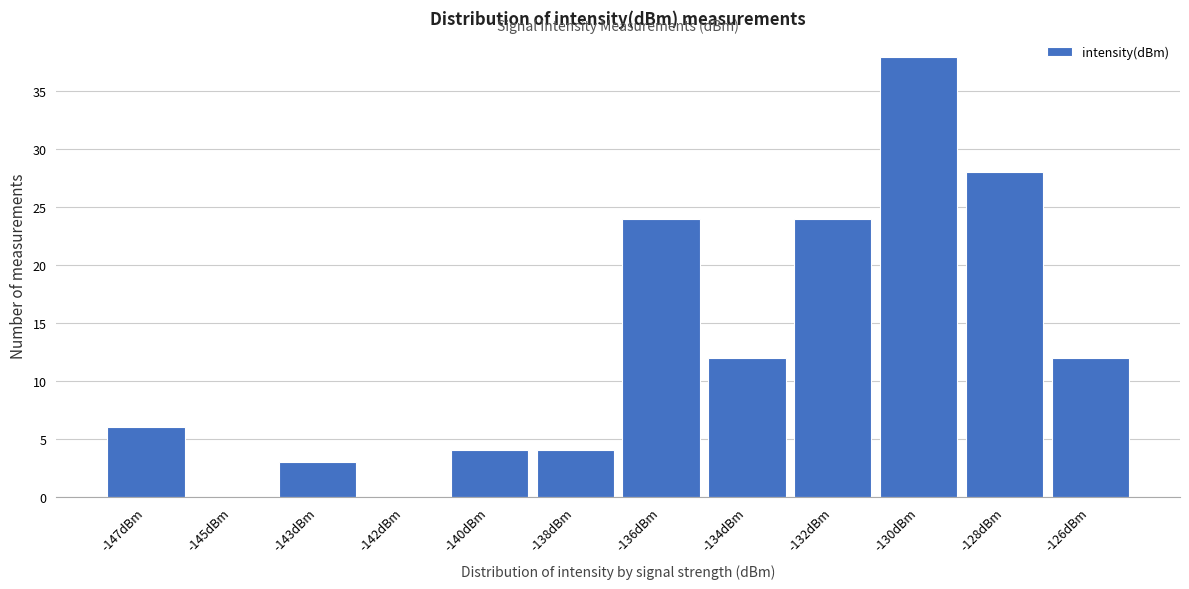

Reading left to right, what are all the values shown in this chart?

-147dBm=6	-145dBm=0	-143dBm=3	-142dBm=0	-140dBm=4	-138dBm=4	-136dBm=24	-134dBm=12	-132dBm=24	-130dBm=38	-128dBm=28	-126dBm=12